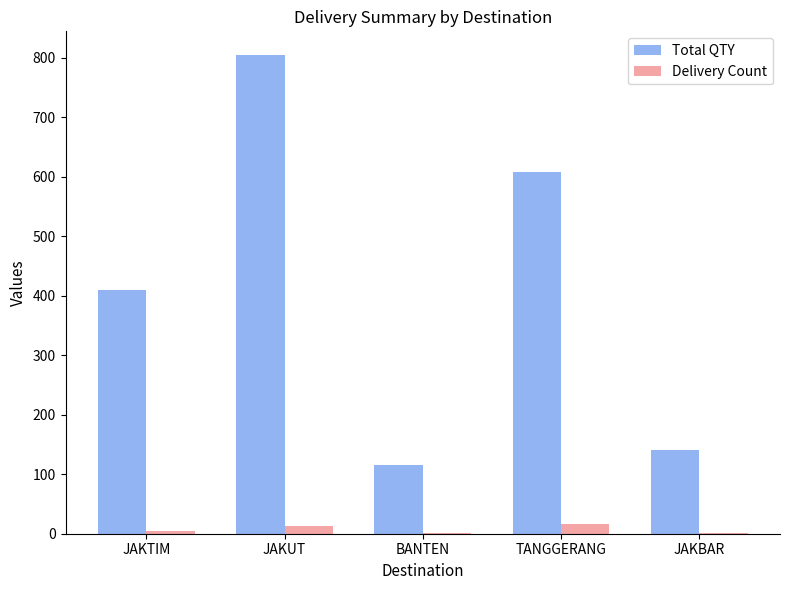

Read the Total QTY value at BANTEN, to the nearest 10.

120